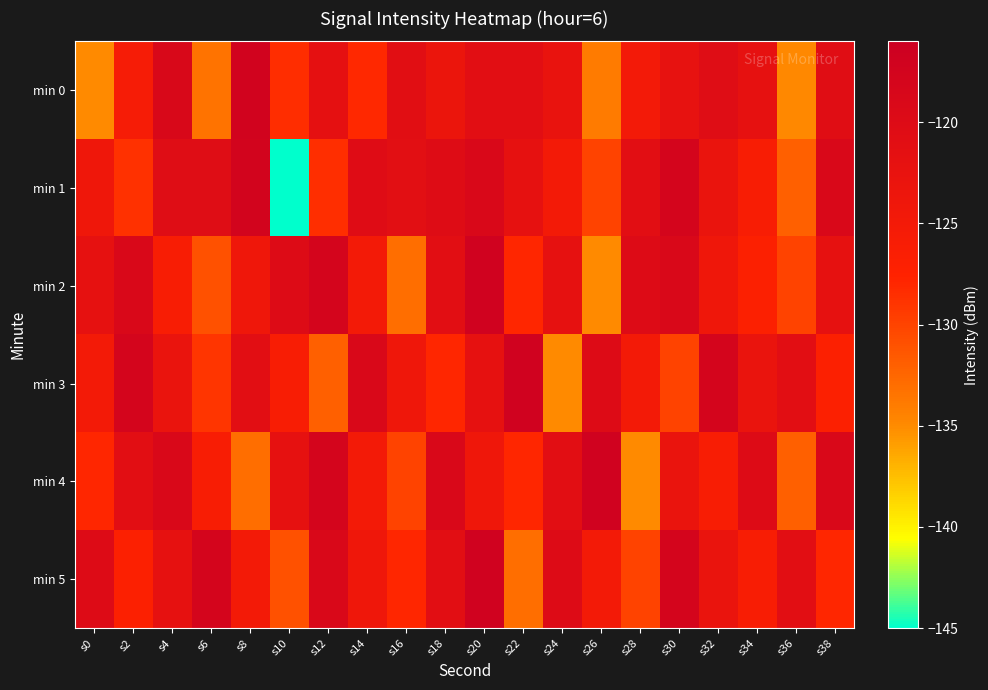

Reading left to right, what are all the values shown in this chart?

min 0: s0=-135.0	s2=-125.6	s4=-118.9	s6=-133.4	s8=-117.3	s10=-128.4	s12=-121.7	s14=-128.0	s16=-120.9	s18=-123.2	s20=-121.1	s22=-121.1	s24=-122.7	s26=-133.9	s28=-124.9	s30=-122.2	s32=-120.5	s34=-122.1	s36=-134.9	s38=-120.7
min 1: s0=-124.1	s2=-128.7	s4=-120.5	s6=-120.5	s8=-117.6	s10=-145.1	s12=-128.5	s14=-120.4	s16=-121.2	s18=-120.2	s20=-119.0	s22=-122.0	s24=-125.0	s26=-130.0	s28=-121.0	s30=-118.0	s32=-123.0	s34=-126.0	s36=-132.0	s38=-119.0
min 2: s0=-122.0	s2=-119.0	s4=-126.0	s6=-131.0	s8=-124.0	s10=-120.0	s12=-118.0	s14=-125.0	s16=-133.0	s18=-121.0	s20=-117.0	s22=-128.0	s24=-122.0	s26=-135.0	s28=-120.0	s30=-119.0	s32=-124.0	s34=-127.0	s36=-130.0	s38=-122.0
min 3: s0=-125.0	s2=-118.0	s4=-123.0	s6=-129.0	s8=-121.0	s10=-126.0	s12=-132.0	s14=-119.0	s16=-124.0	s18=-128.0	s20=-122.0	s22=-117.0	s24=-135.0	s26=-120.0	s28=-125.0	s30=-130.0	s32=-118.0	s34=-123.0	s36=-121.0	s38=-127.0
min 4: s0=-128.0	s2=-121.0	s4=-119.0	s6=-126.0	s8=-133.0	s10=-122.0	s12=-118.0	s14=-125.0	s16=-130.0	s18=-119.0	s20=-124.0	s22=-128.0	s24=-121.0	s26=-117.0	s28=-135.0	s30=-123.0	s32=-126.0	s34=-120.0	s36=-132.0	s38=-119.0
min 5: s0=-120.0	s2=-127.0	s4=-122.0	s6=-118.0	s8=-125.0	s10=-131.0	s12=-119.0	s14=-124.0	s16=-128.0	s18=-121.0	s20=-117.0	s22=-133.0	s24=-120.0	s26=-125.0	s28=-130.0	s30=-118.0	s32=-123.0	s34=-126.0	s36=-121.0	s38=-128.0